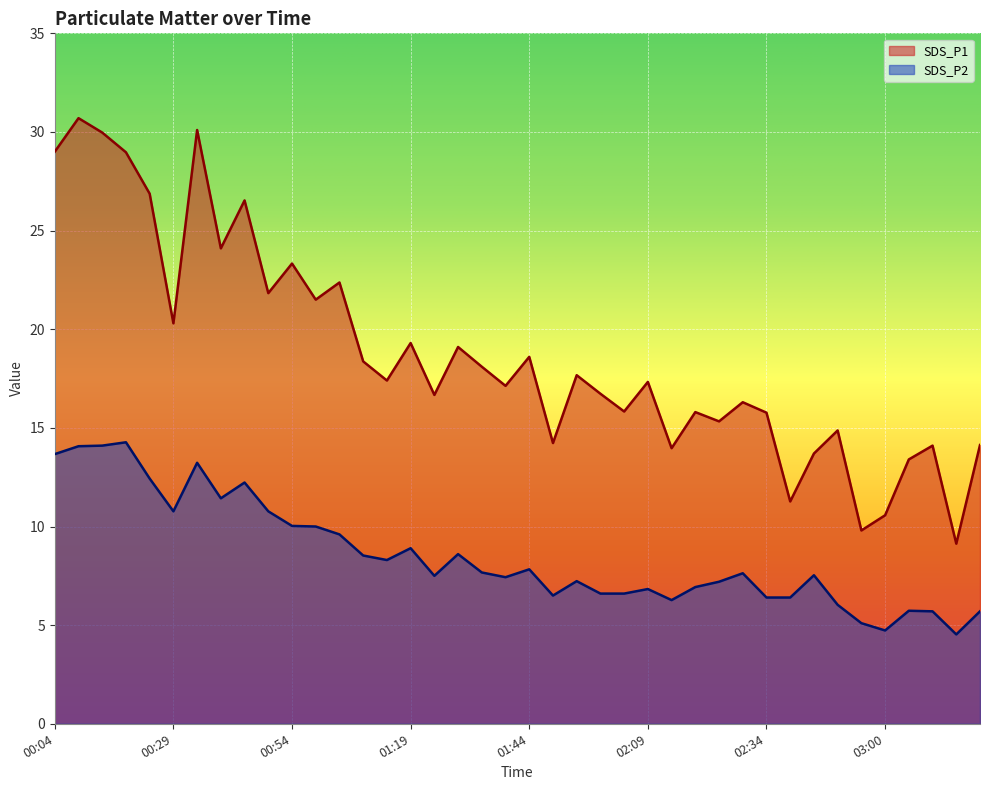

True or false: SDS_P2 and SDS_P1 cross at least once.

False